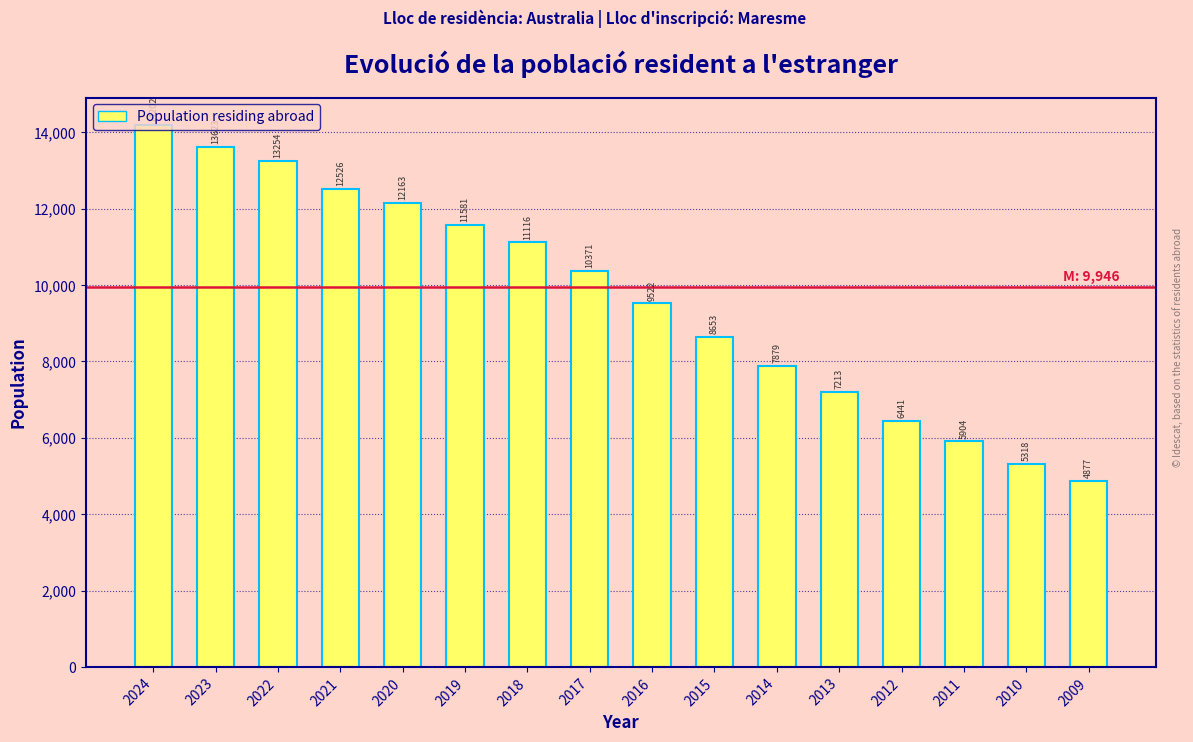

What is the smallest value displayed?

4877